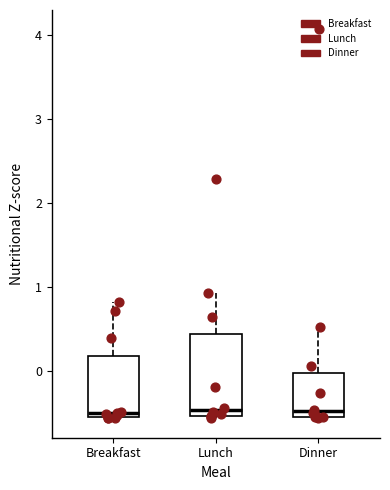

Where is the lower edge of the box for Breakfast on the y-axis? The values are not printed on the chart, so give them approximately, as read against the axis.

-0.6